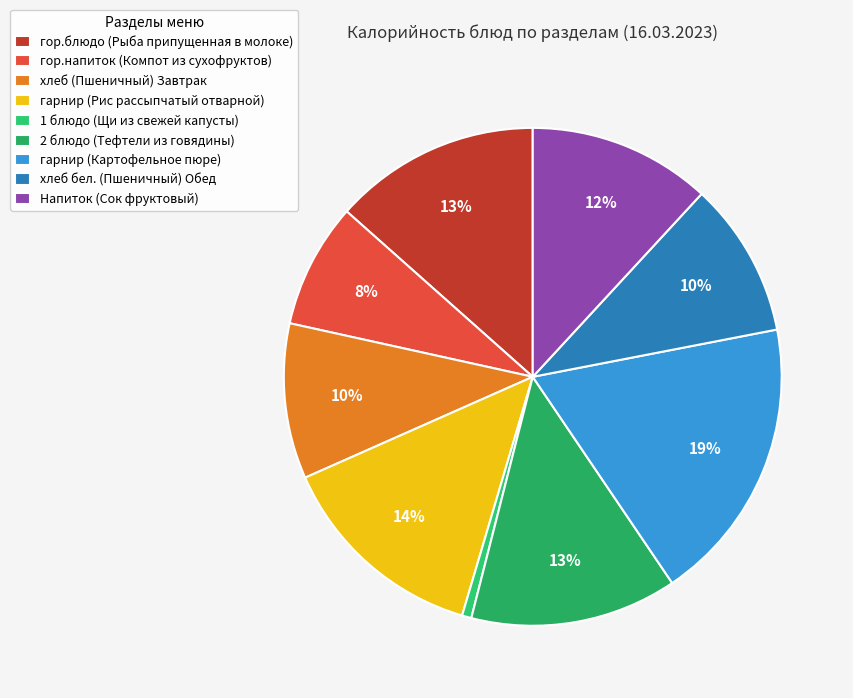

True or false: гор.напиток (Компот из сухофруктов) accounts for 1% of the total.

False